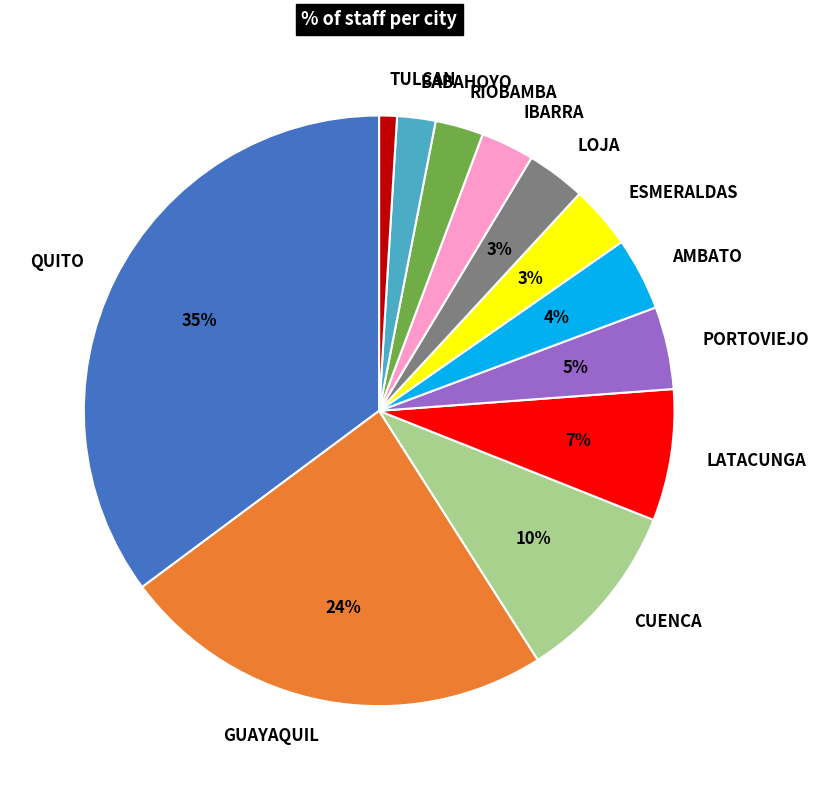

Combined, do QUITO and RIOBAMBA account for over 50%?

No